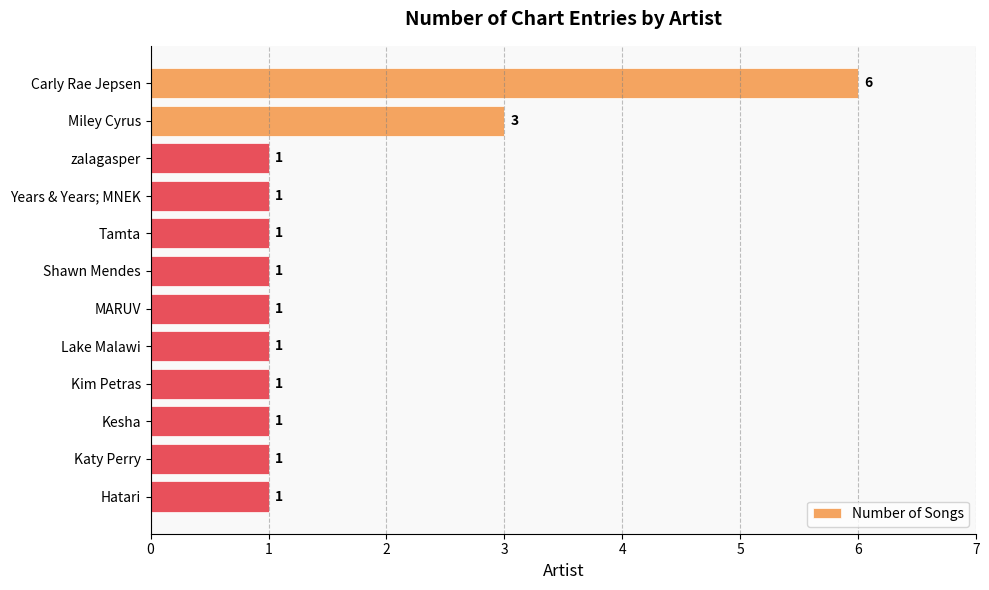

Is it true that the value at MARUV is 1?

True